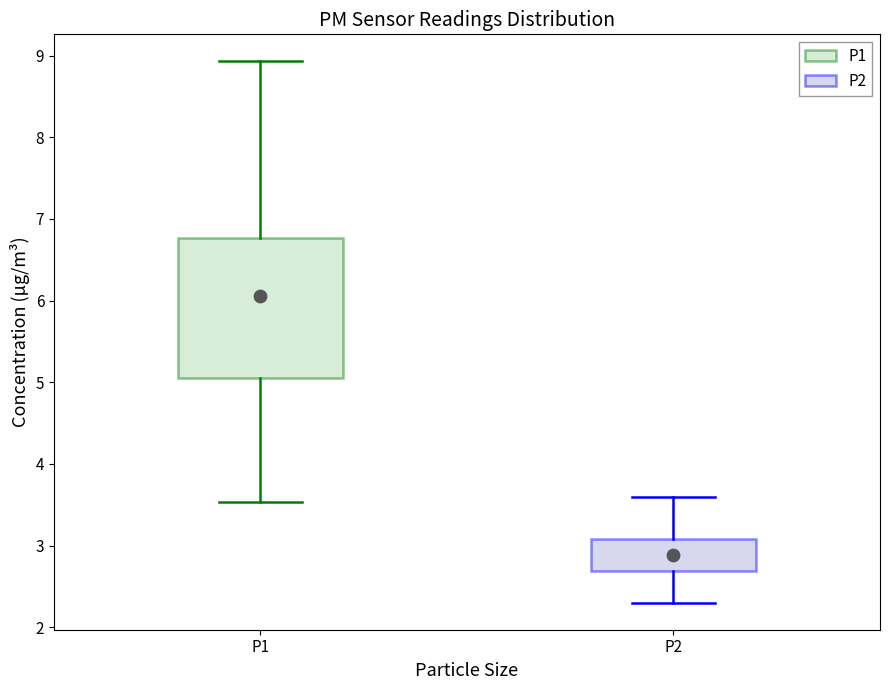

Which box's median line is the highest?

P1